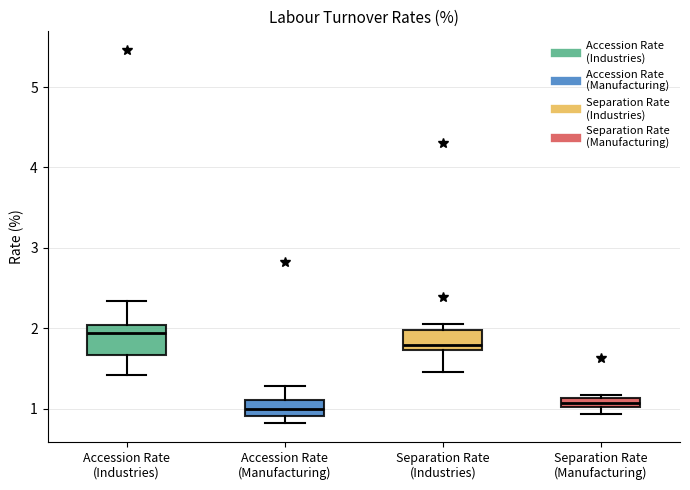

Where is the upper edge of the box for Accession Rate (Manufacturing) on the y-axis? The values are not printed on the chart, so give them approximately, as read against the axis.

1.1